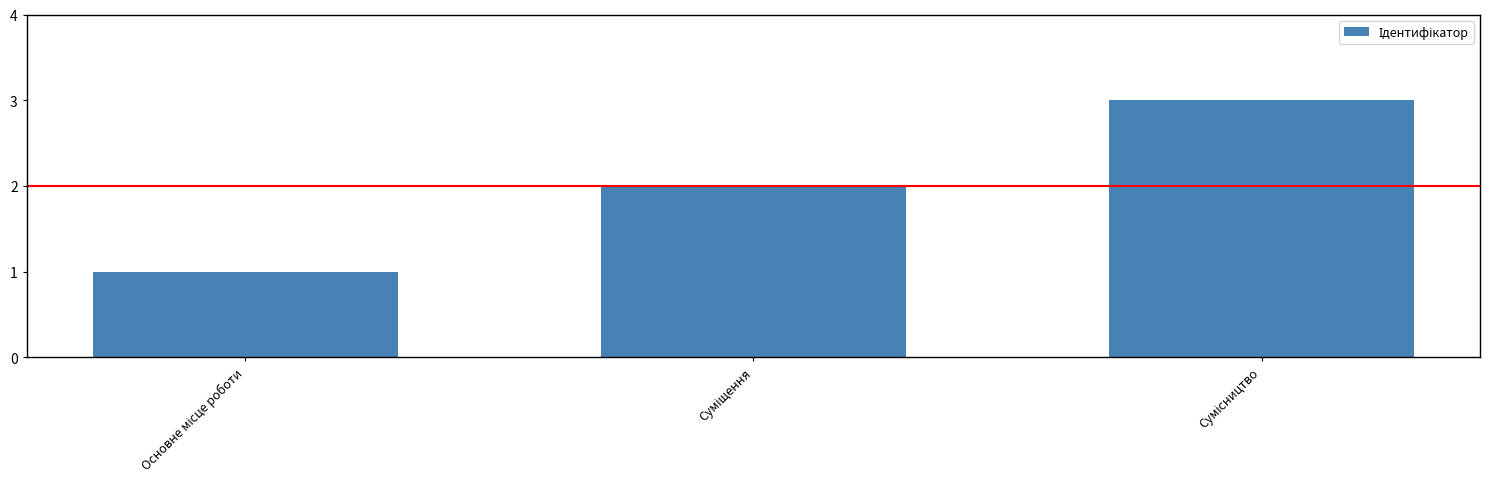

What is the greatest value displayed?

3